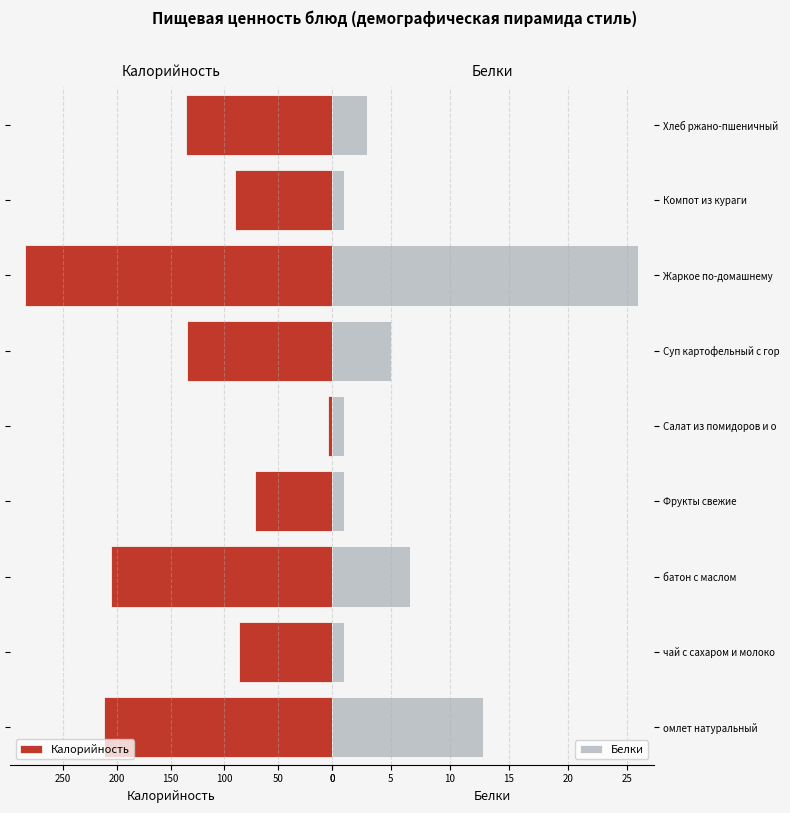

Reading left to right, list all the values displayed in this chart.

Калорийность: 212.0	86.0	205.0	71.0	4.0	135.0	285.0	90.0	136.0
Белки: 12.8	1.0	6.6	1.0	1.0	5.0	26.0	1.0	3.0